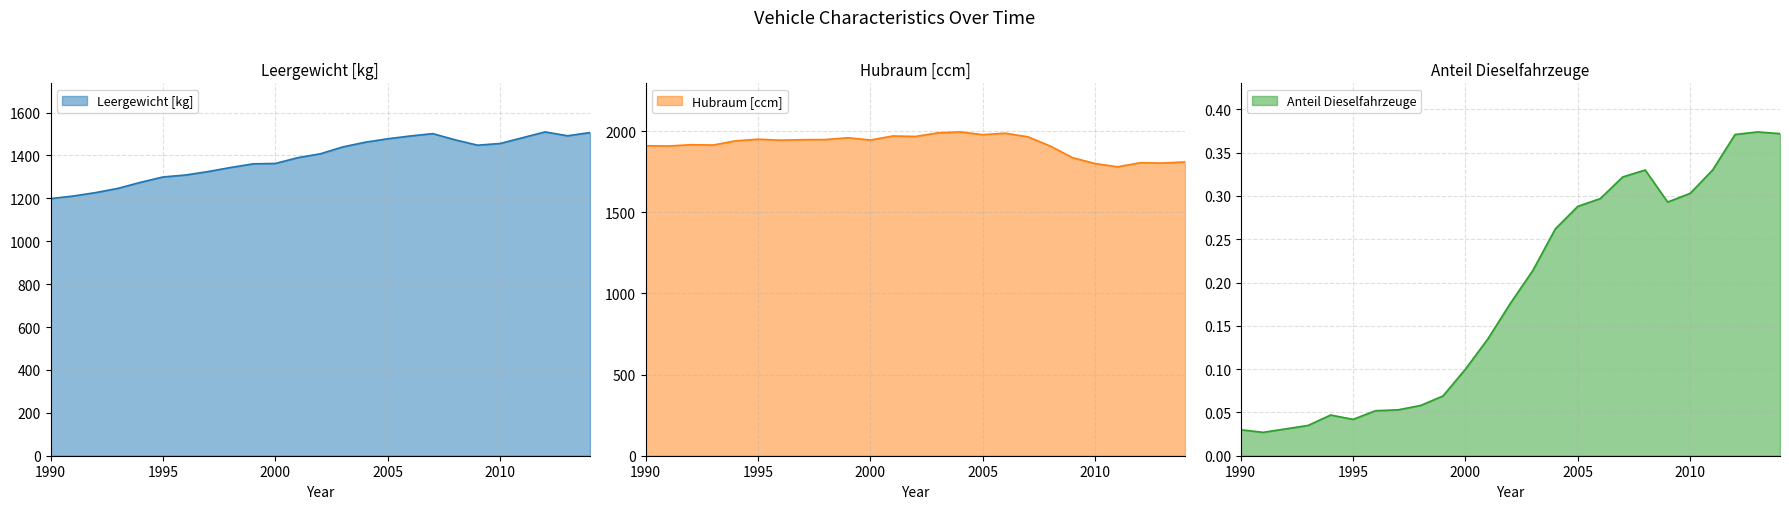

Is it true that Hubraum [ccm] equals 439.7 at 1991?

False